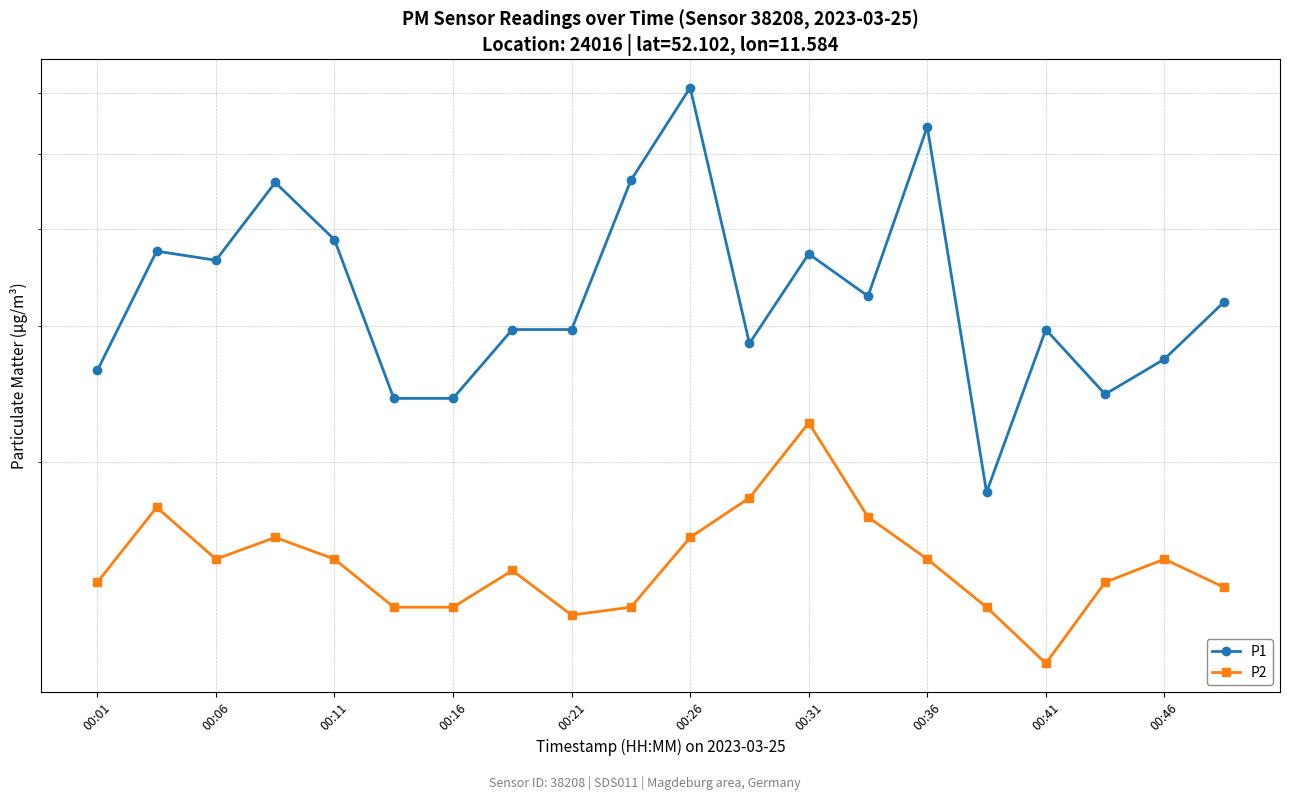

Which series has the widest spread of values?

P1